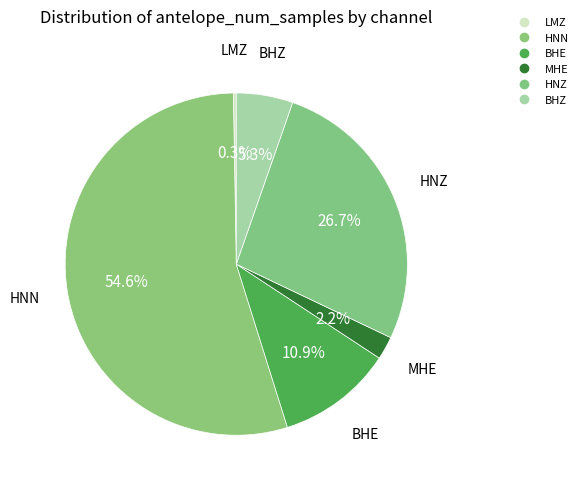

What percentage is NOT represented by LMZ?

99.7%